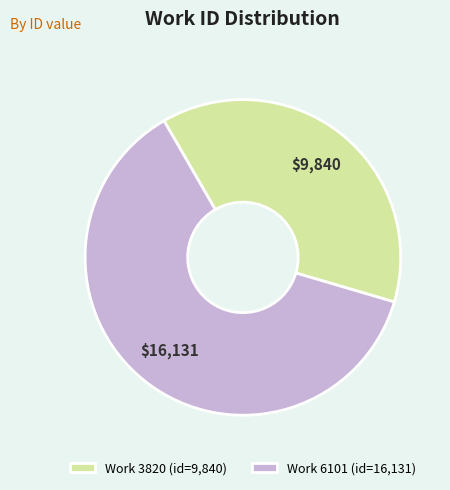

How many segments does this pie chart have?

2